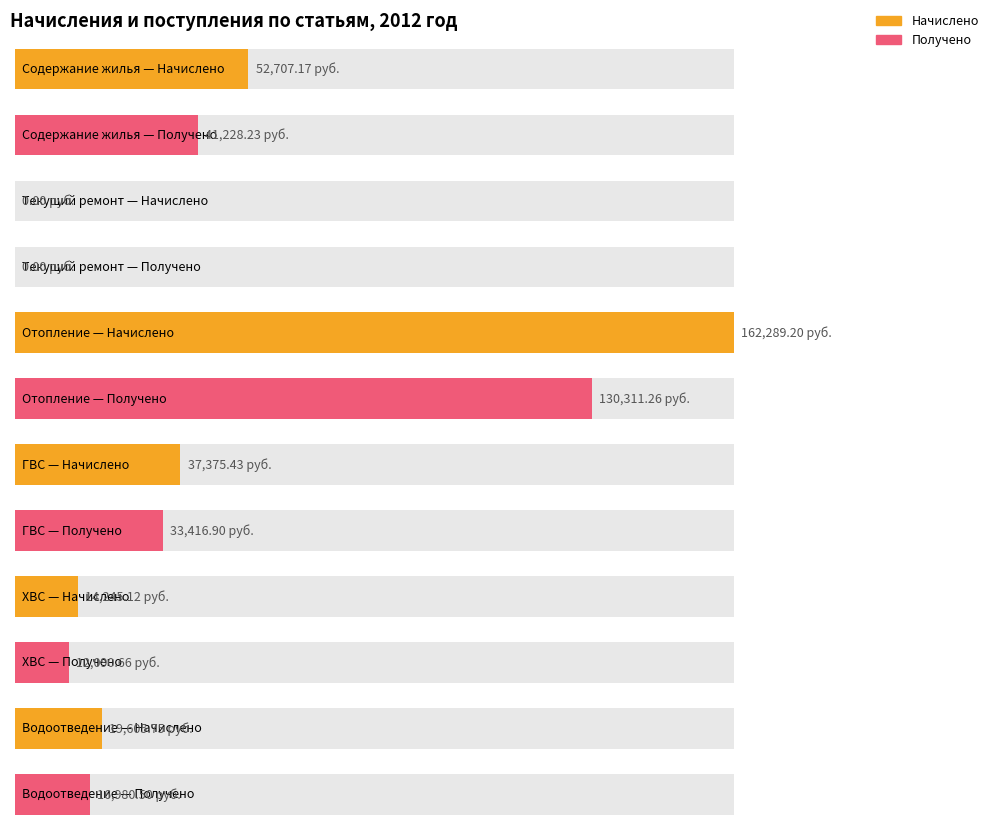

The value of Начислено at Отопление is 162289.2. True or false?

True